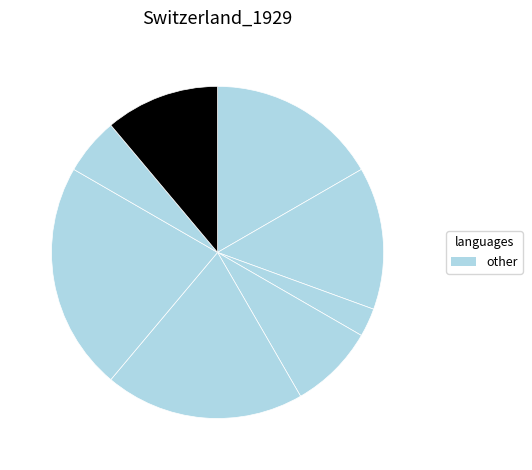

To the nearest percent, what is the difference between the largest and smallest slice percentages?

19%